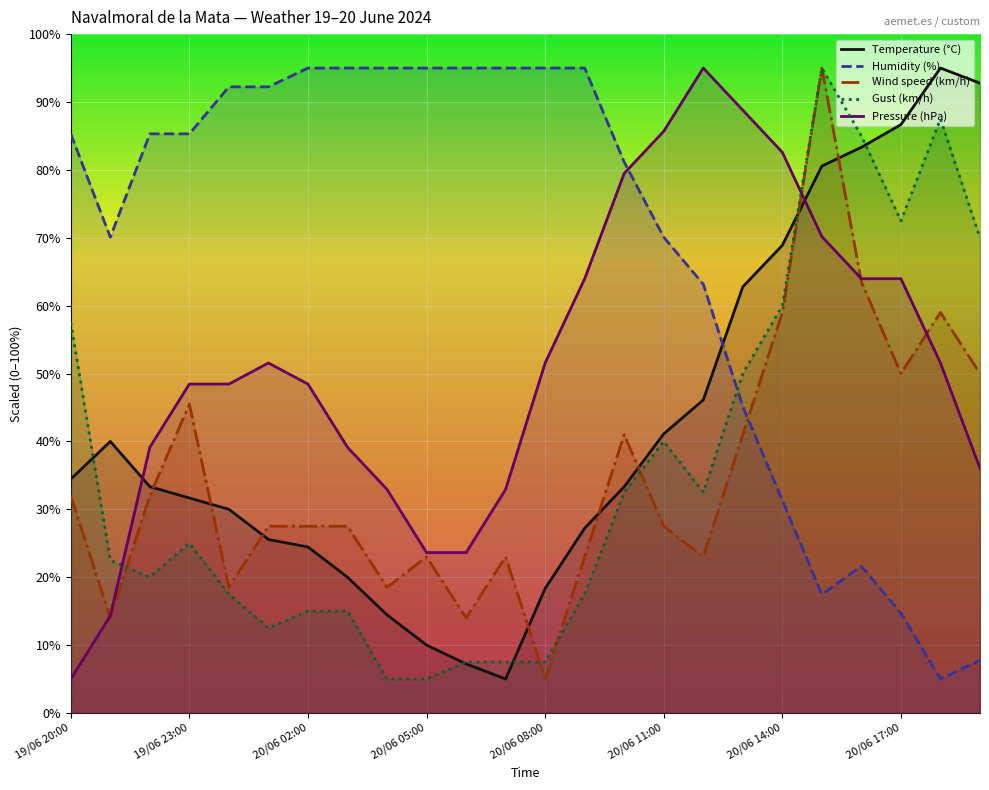

What is the label of the 10th point from the right?

14